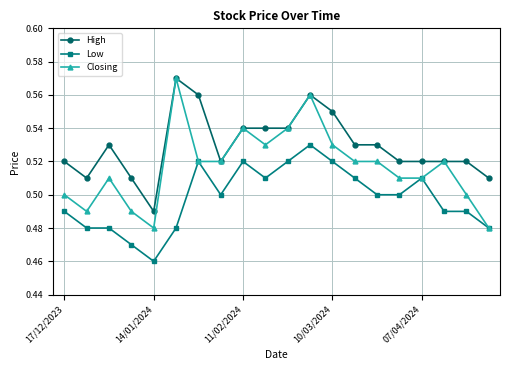

What is the difference between the maximum and minimum values in the Closing series?

0.1